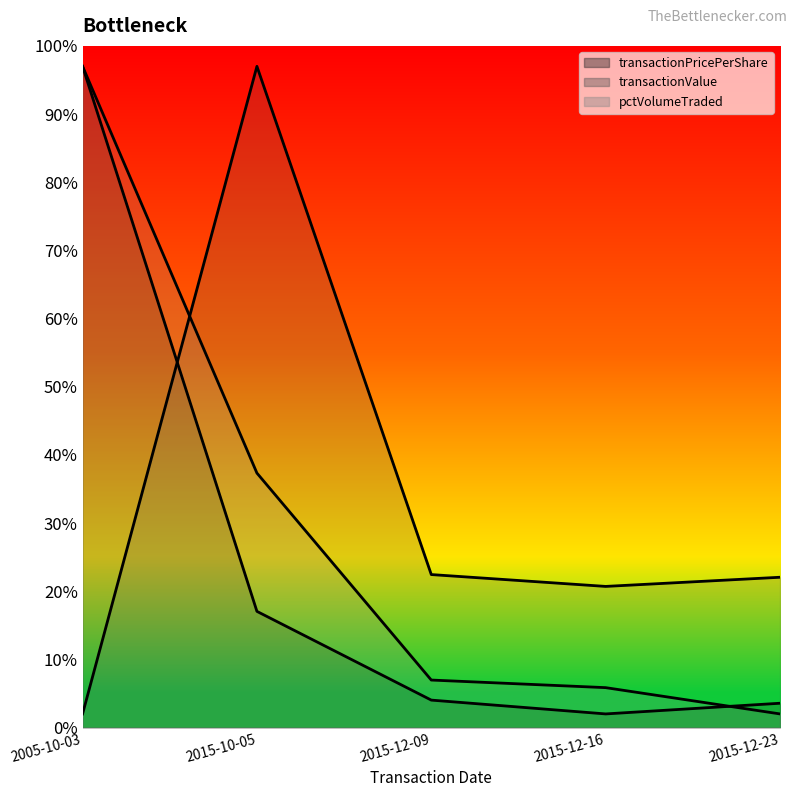

Is it true that pctVolumeTraded equals 11.7 at 2015-10-05?

False